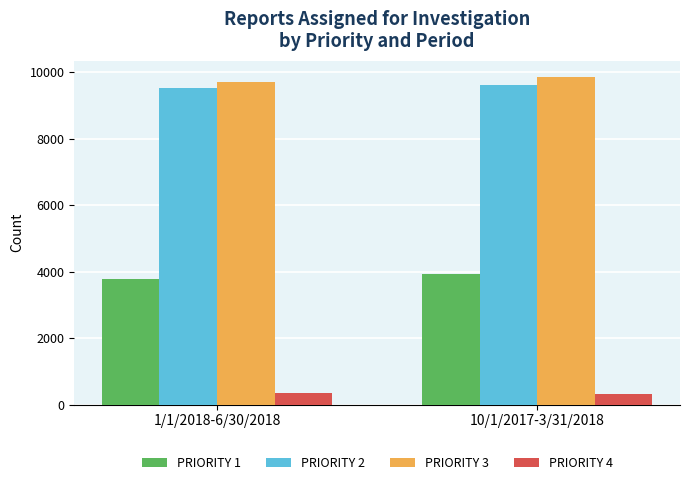

The value of PRIORITY 1 at 10/1/2017-3/31/2018 is 3940. True or false?

True